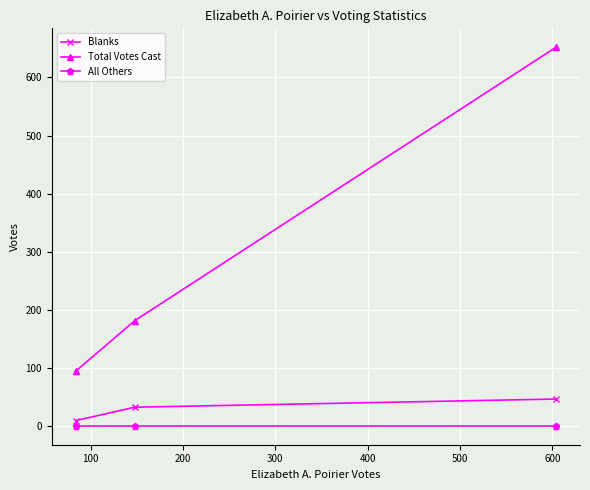

At how many categories does at least one series exceed 193?

1